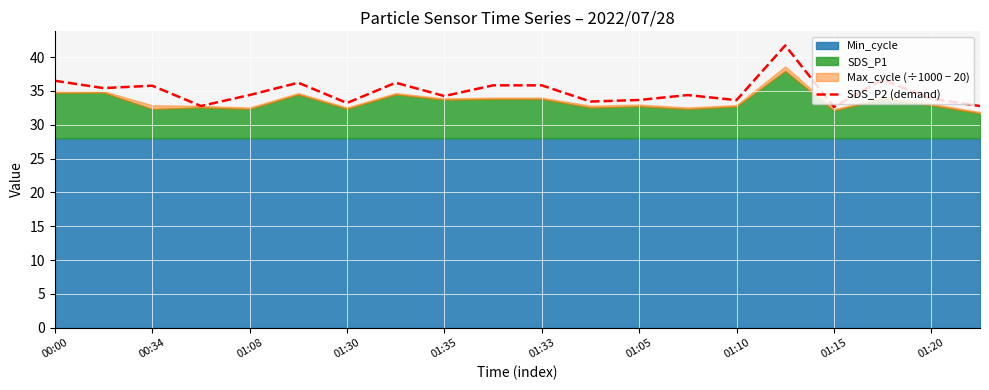

How many points are higher than both their immediate neighbors (excluding endpoints)?

6